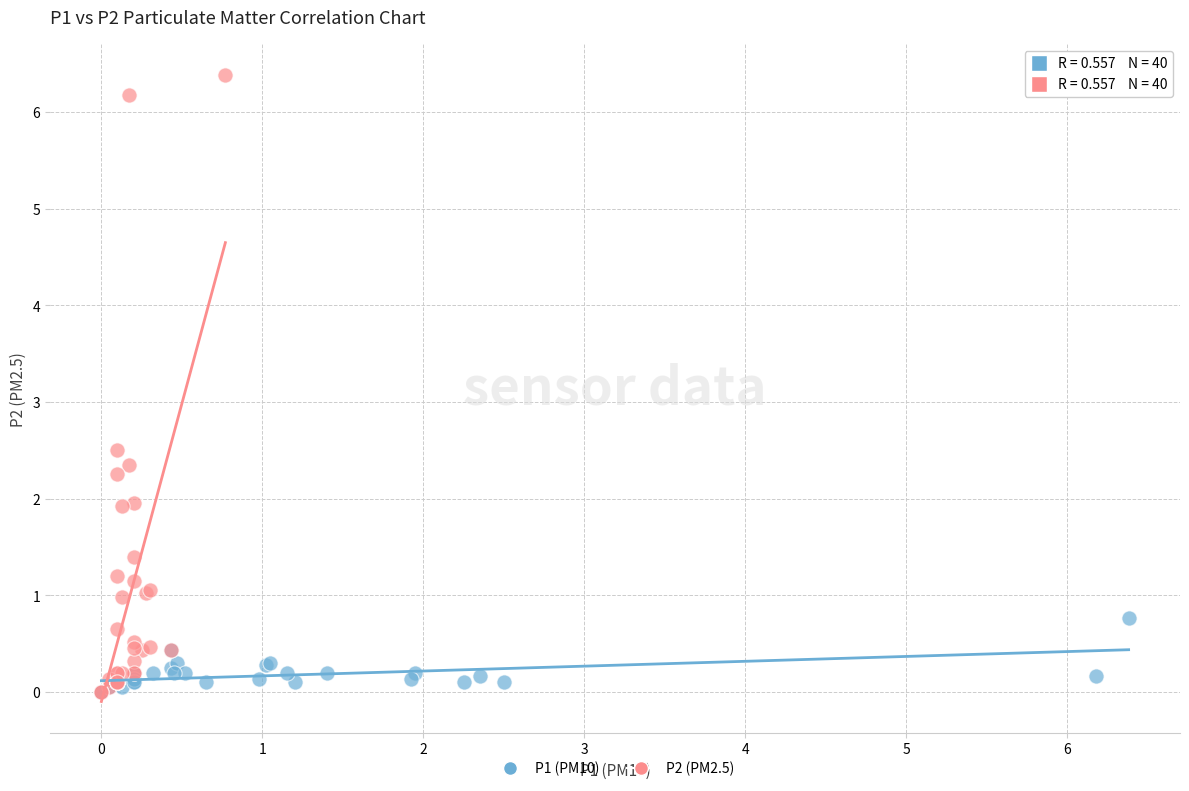

Which series reaches the maximum Y coordinate?

P2 (PM2.5)